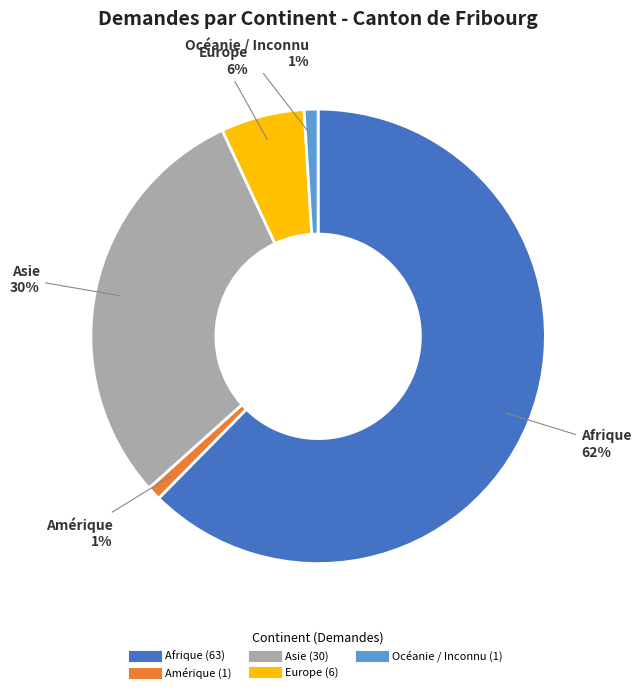

Which slice represents more than half of the pie?

Afrique